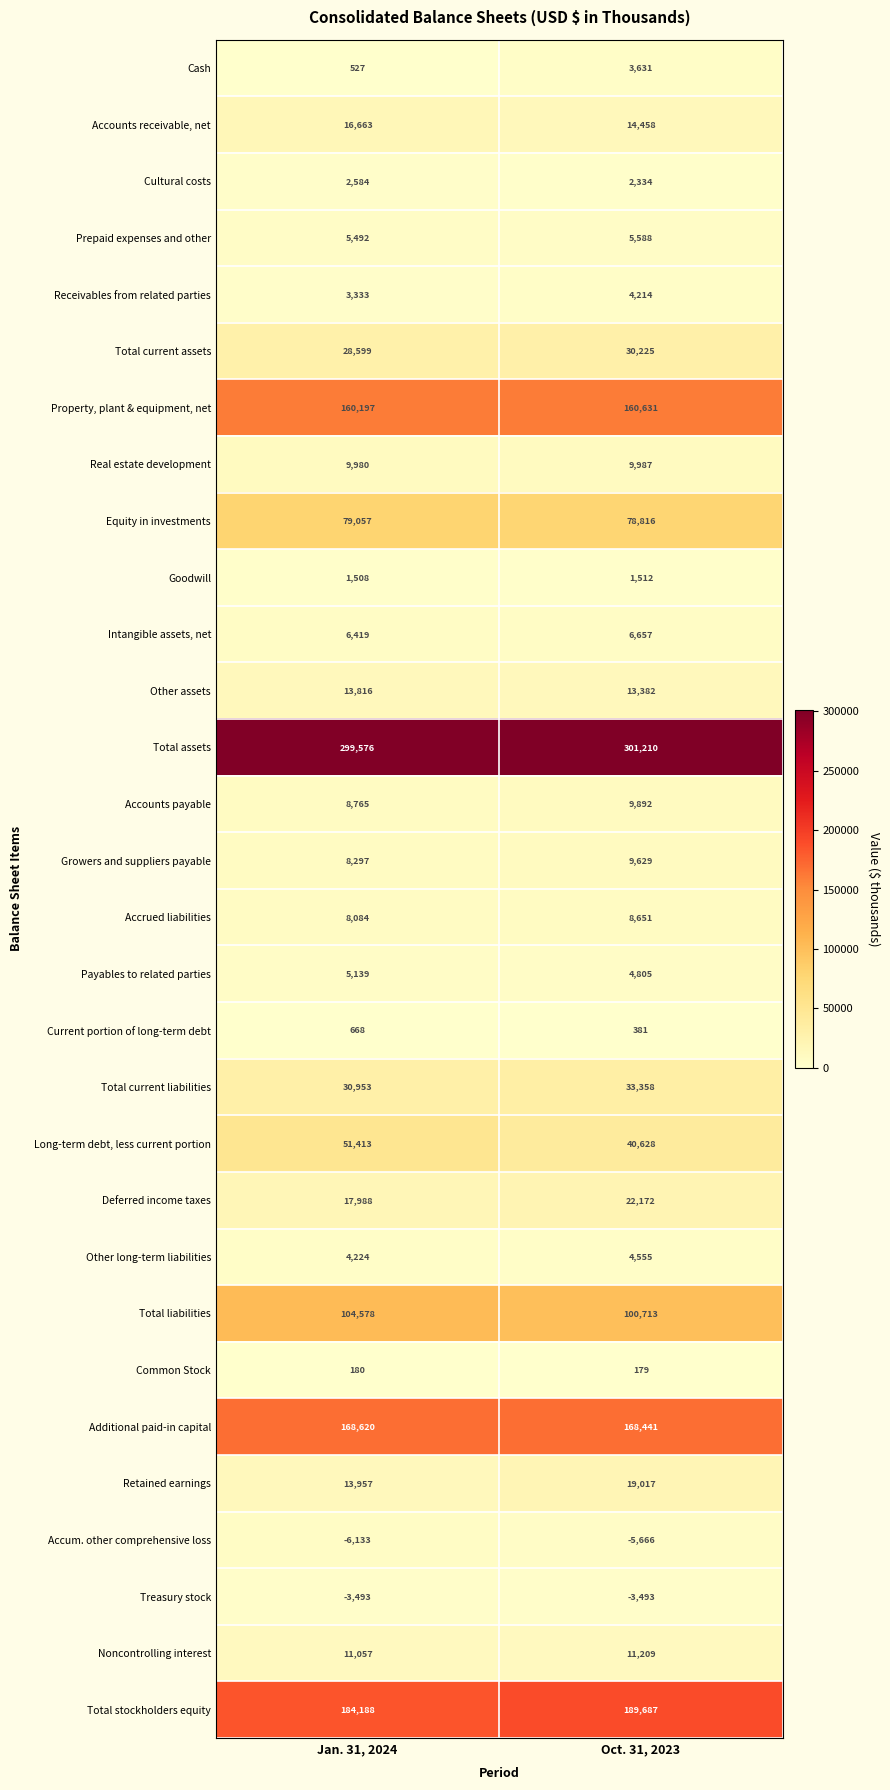

Which label corresponds to the largest value in the chart?

Oct. 31, 2023